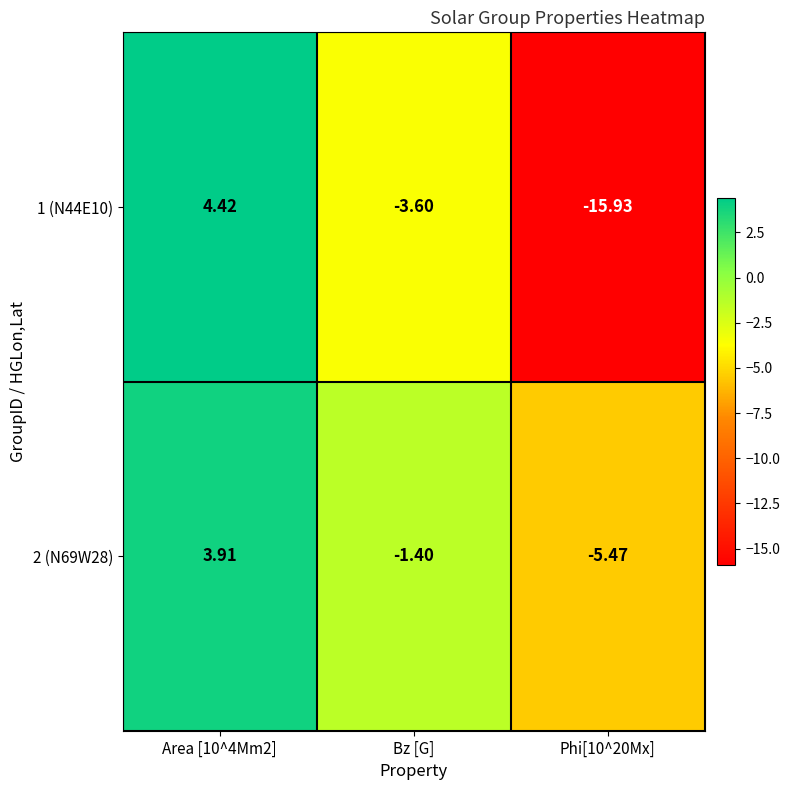

At which label is 1 (N44E10) closest to -5?

Bz [G]